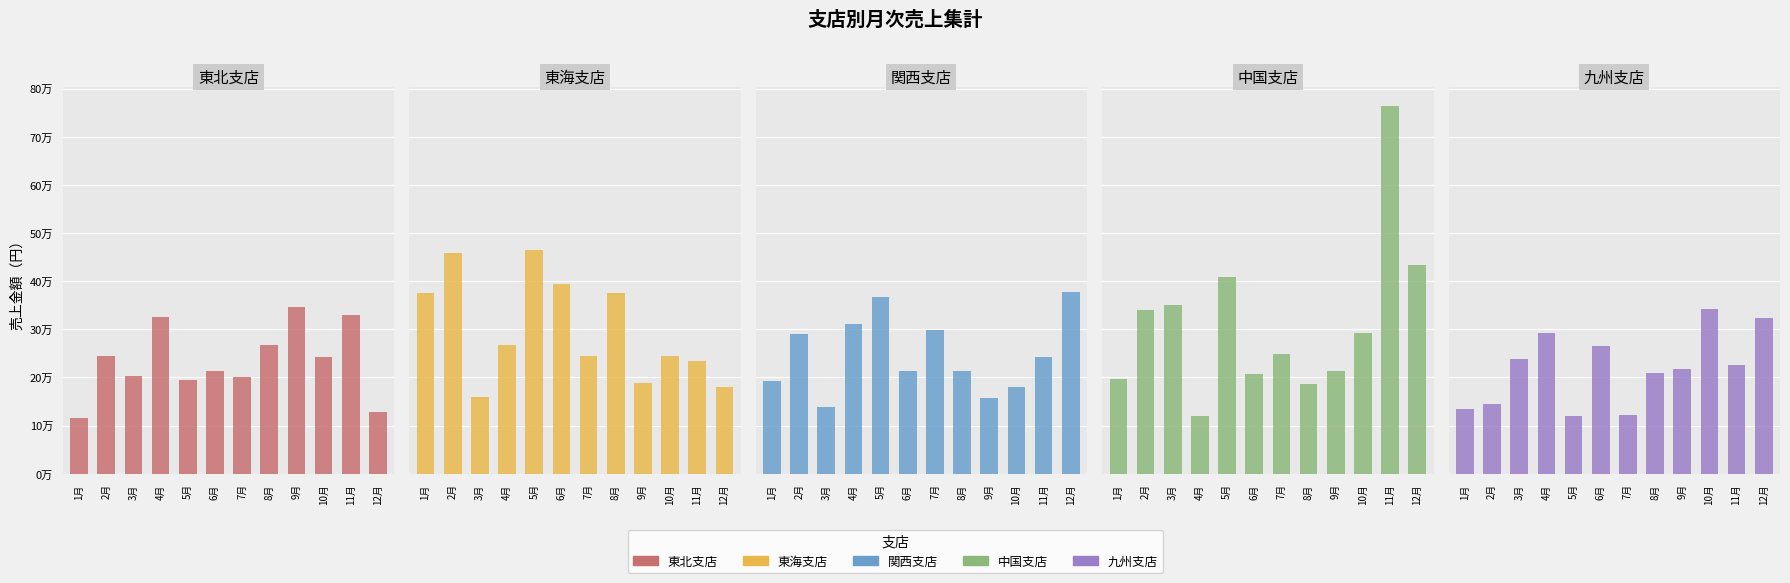

True or false: 東北支店 has a value of 467073 at 11月.

False